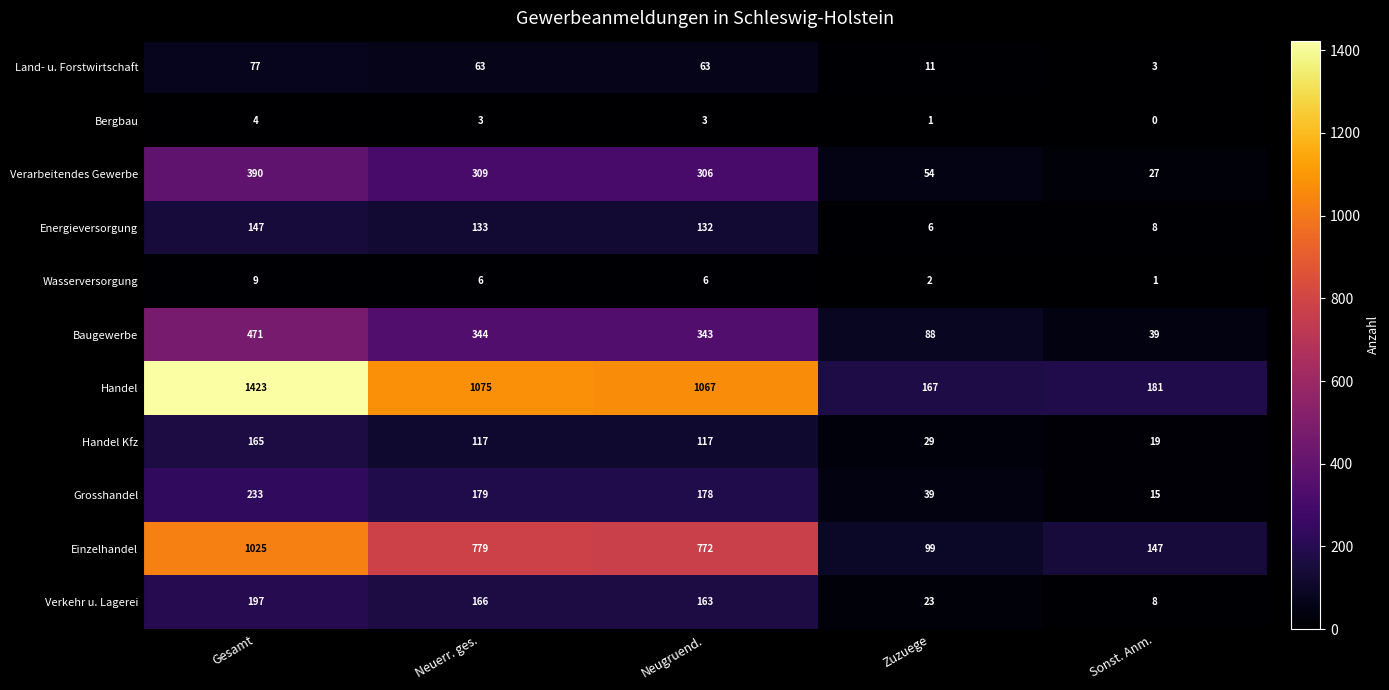

Between Gesamt and Zuzuege, which series saw the biggest shift?

Handel